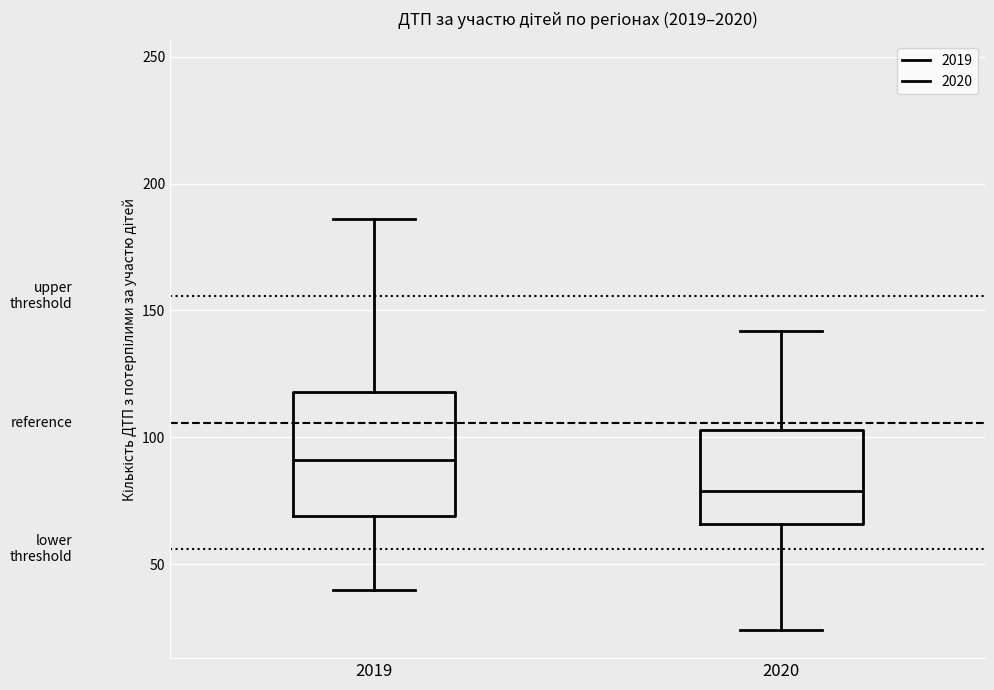

Where is the lower edge of the box at x = 2019 on the y-axis? The values are not printed on the chart, so give them approximately, as read against the axis.

70